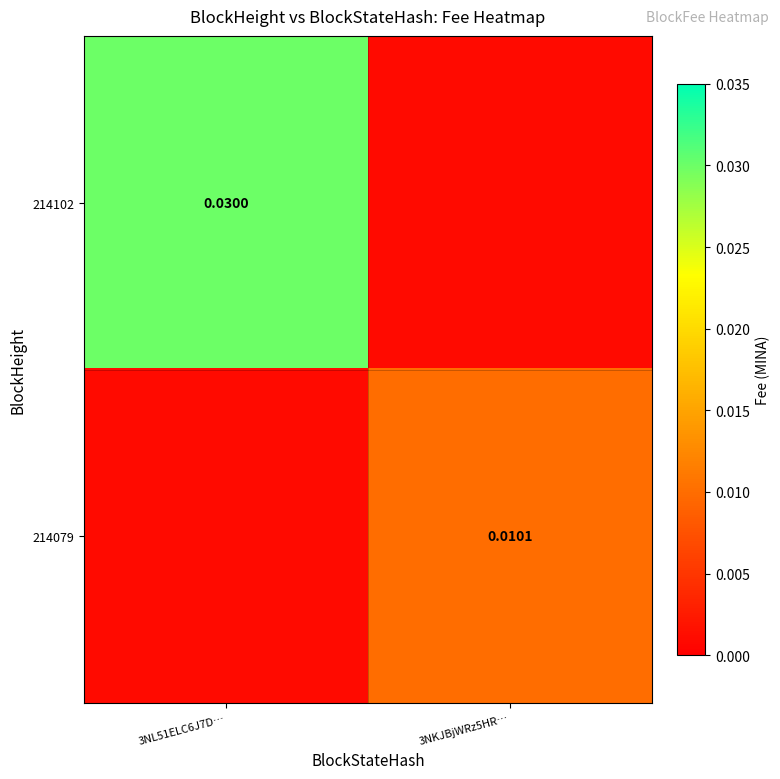

Is the value of 214102 at 3NL51ELC6J7D… greater than the value of 214079 at 3NKJBjWRz5HR…?

Yes